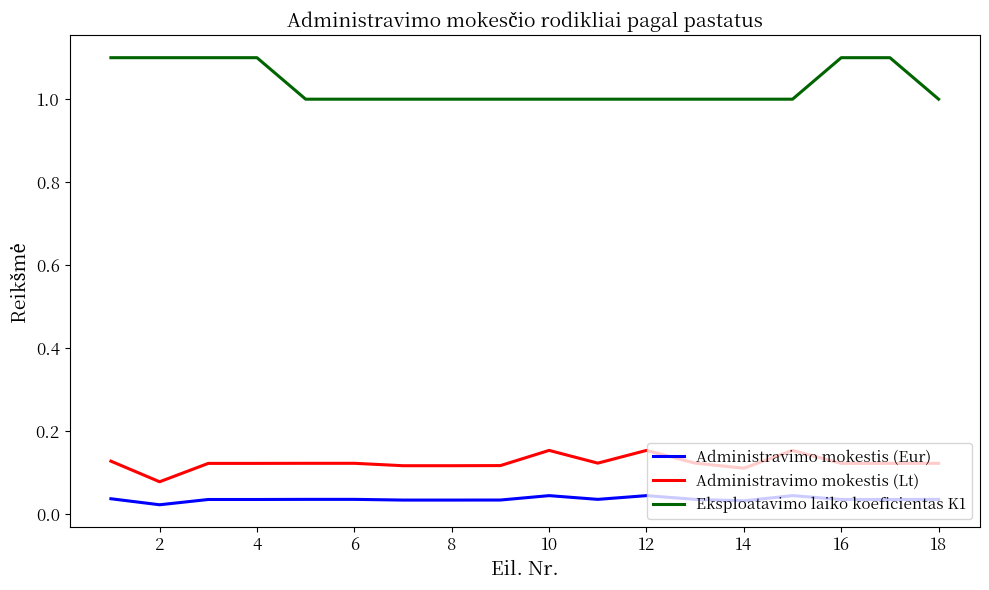

Is this an area chart (filled region under the line)?

No